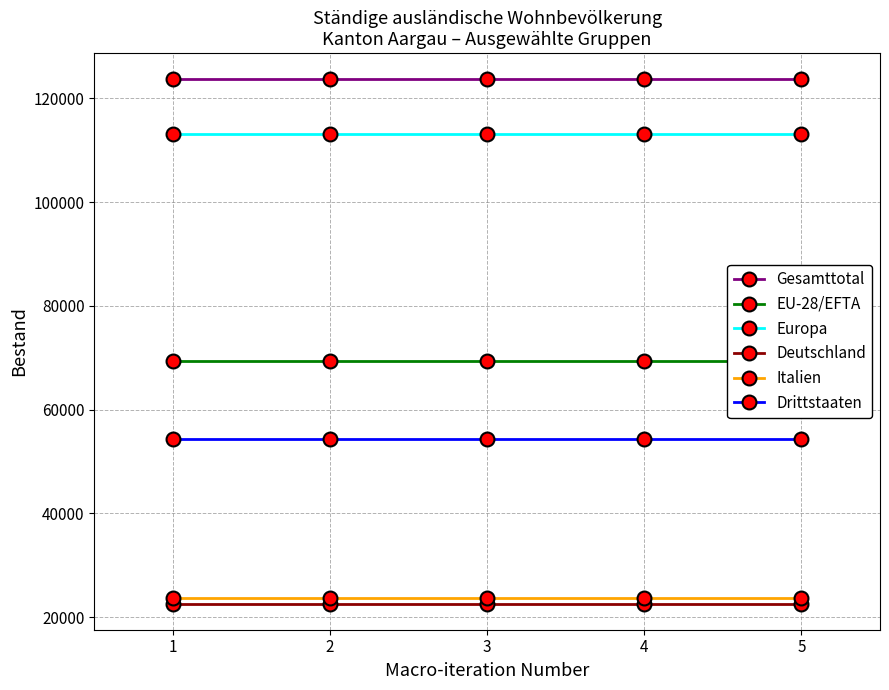

The Gesamttotal series shows 171019 at 2. True or false?

False